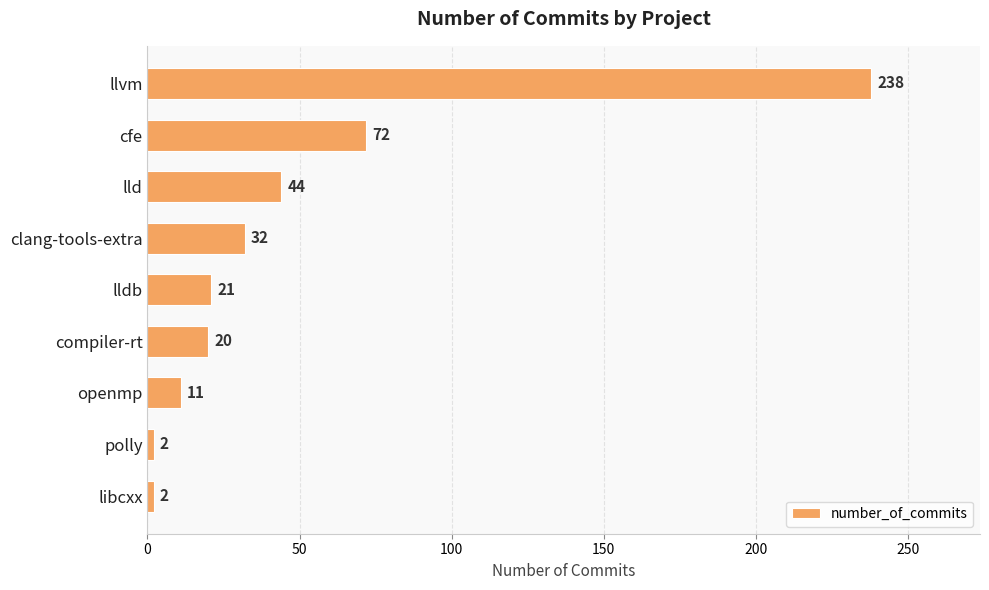

Reading top to bottom, extract all data points from this chart.

llvm=238	cfe=72	lld=44	clang-tools-extra=32	lldb=21	compiler-rt=20	openmp=11	polly=2	libcxx=2